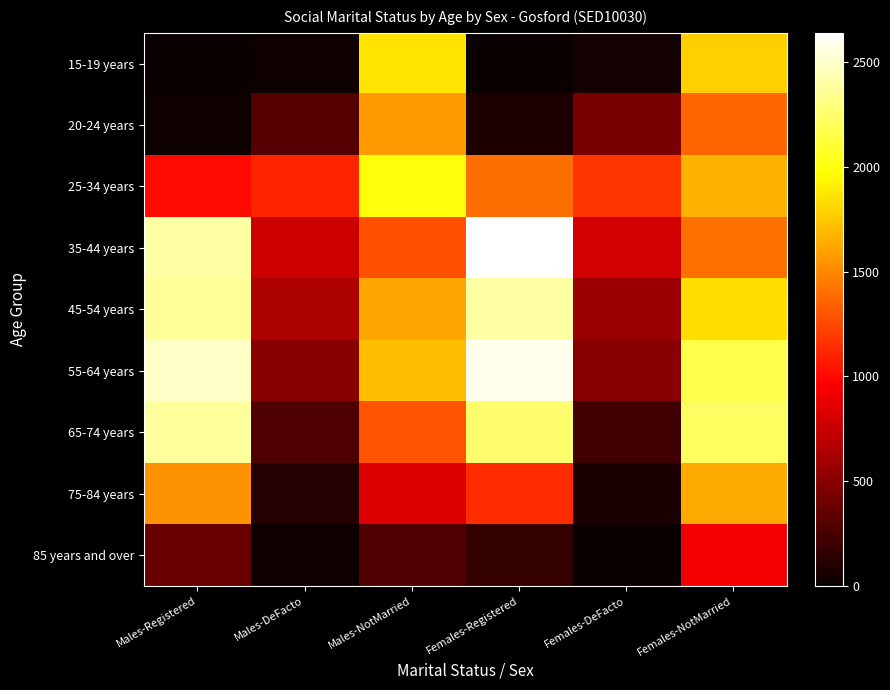

How many series are shown in this chart?

9